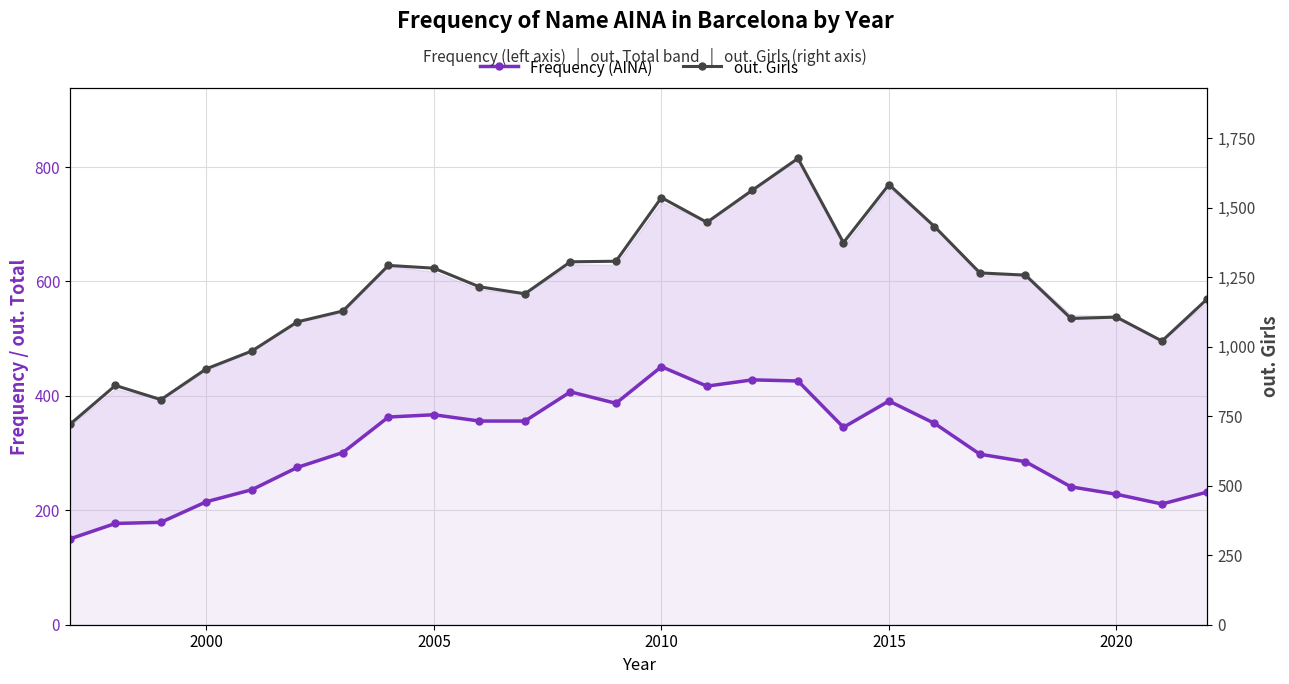

How many lines are shown in the chart?

2